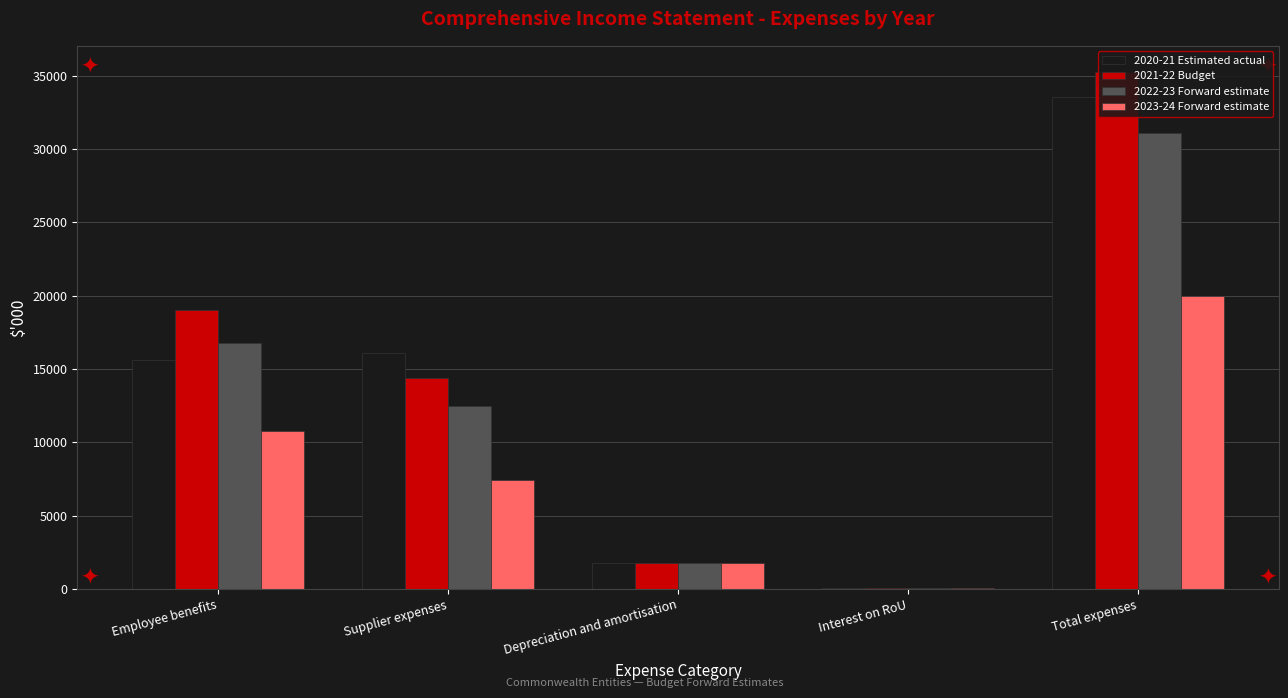

Are the bars horizontal?

No